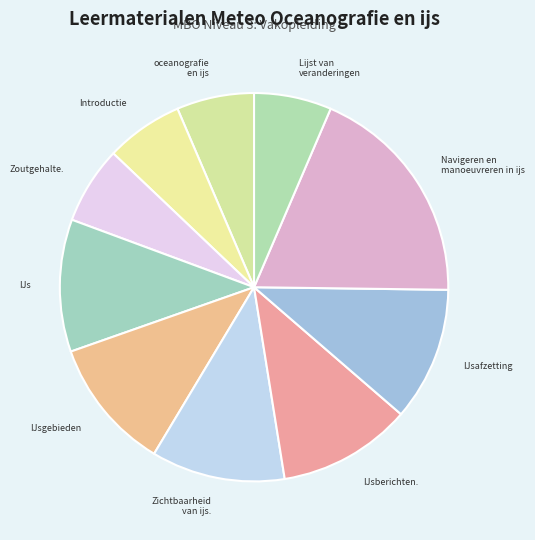

Which slice is the largest?

Navigeren en manoeuvreren in ijs